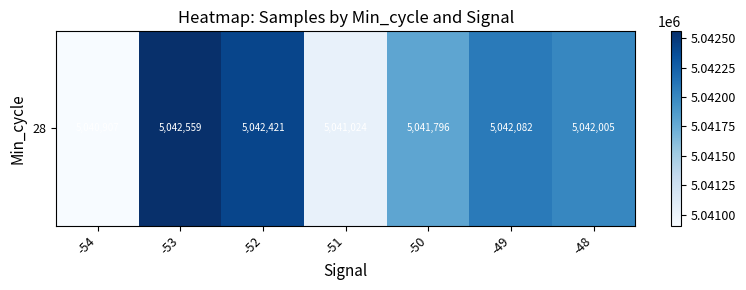

Count the number of data series in this chart.

1